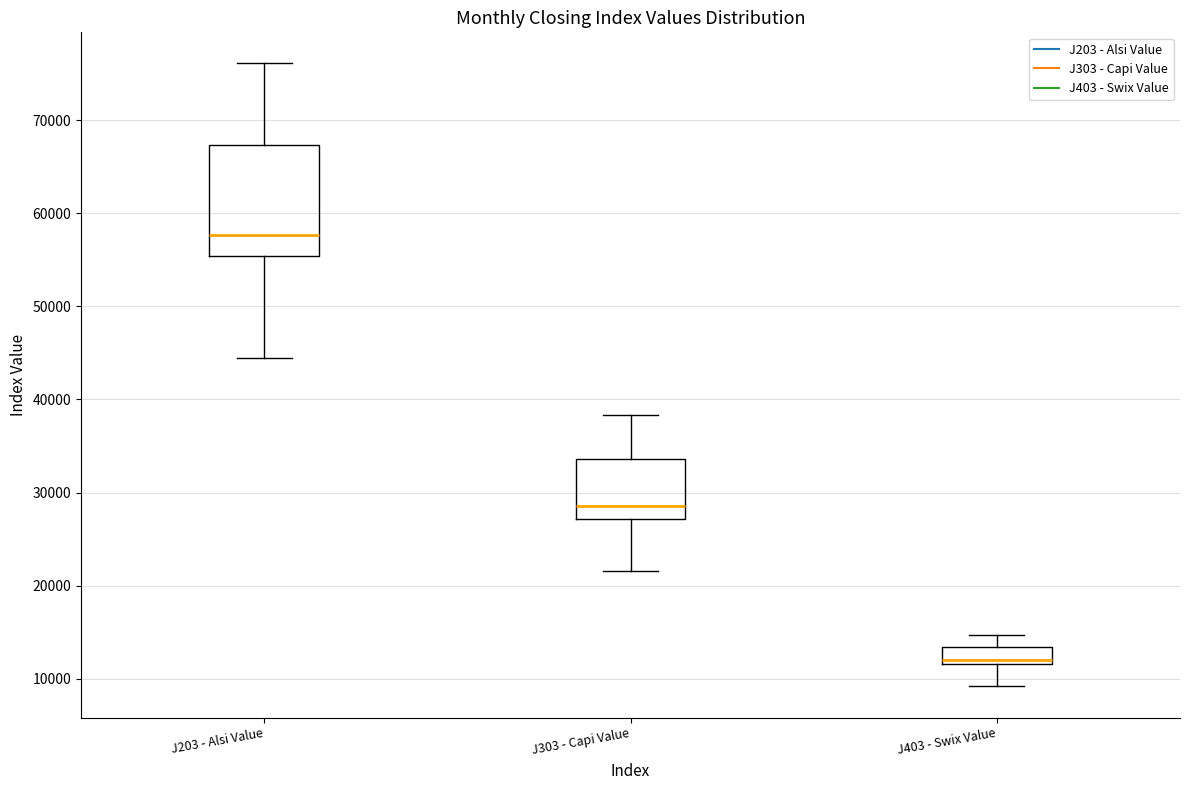

Reading left to right, read every box against the y-axis: the position of its median line, the range the box covers, and the ends of its whiskers. The values are not printed on the chart, so give them approximately, as read against the axis.

J203 - Alsi Value: median 58000, box 55000 to 67000, whiskers 44000 to 76000
J303 - Capi Value: median 29000, box 27000 to 34000, whiskers 22000 to 38000
J403 - Swix Value: median 12000 (just above the box's lower edge), box 12000 to 13000, whiskers 9000 to 15000